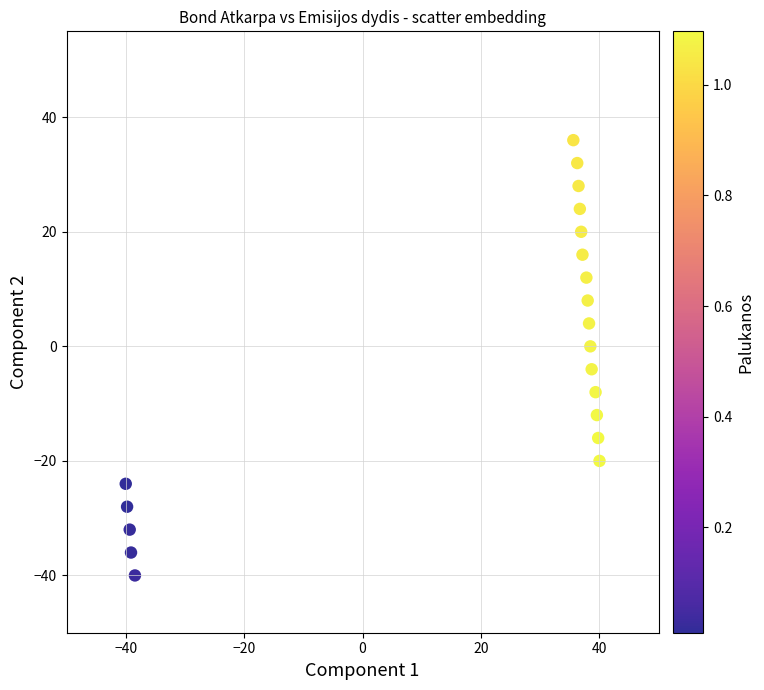

What is the range of Y values (max minus min)?

76